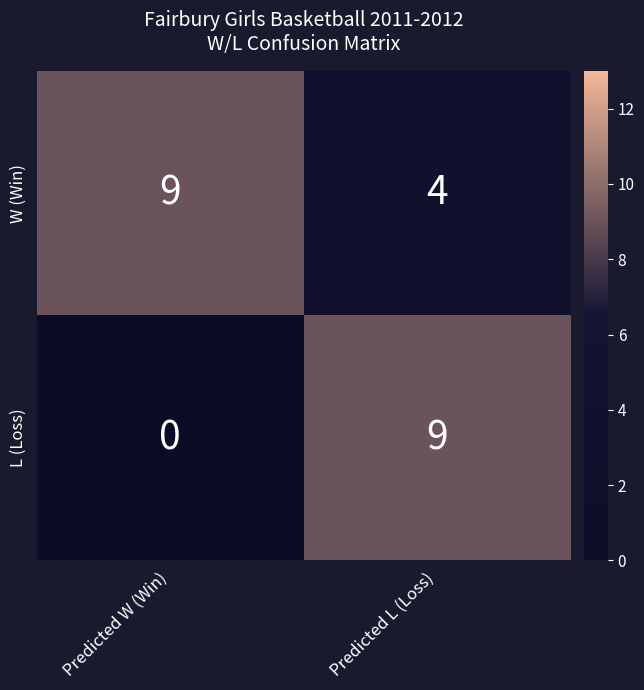

Rank the series at Predicted W (Win) from lowest to highest value.

L (Loss), W (Win)